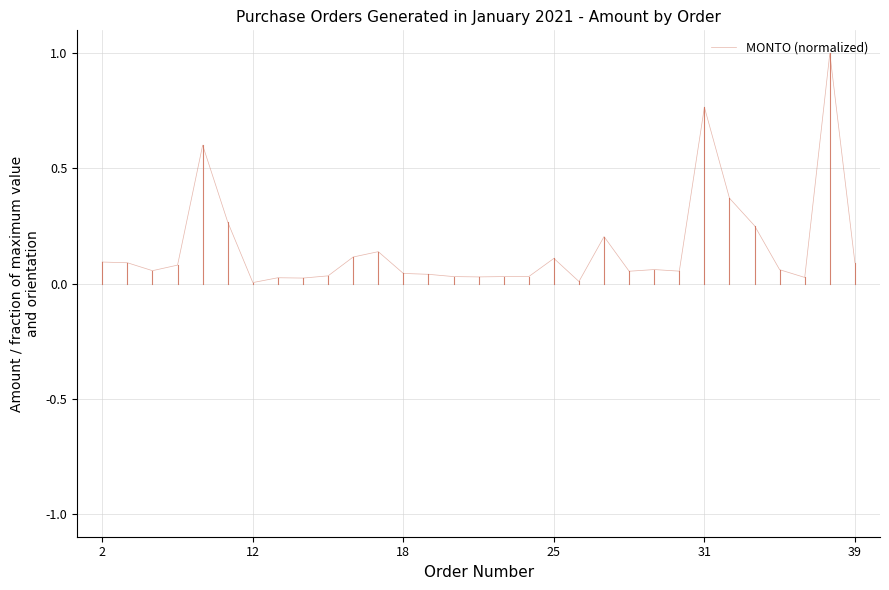

What is the greatest value displayed?

1.0